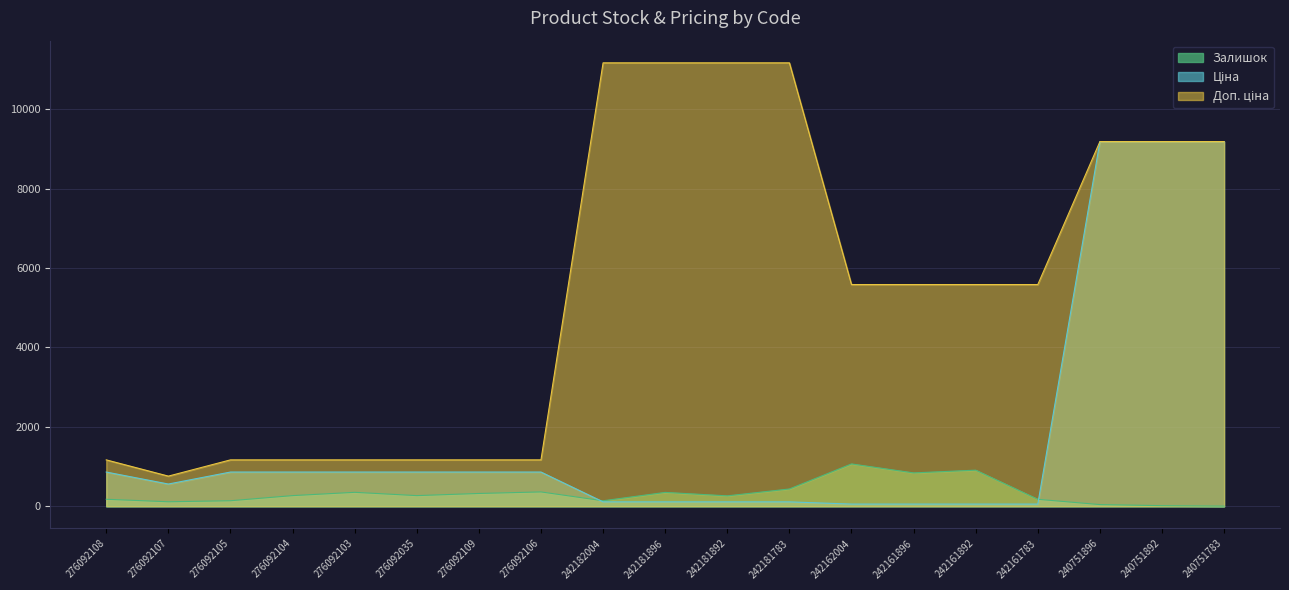

How many intersections are there between Залишок and Ціна?

2